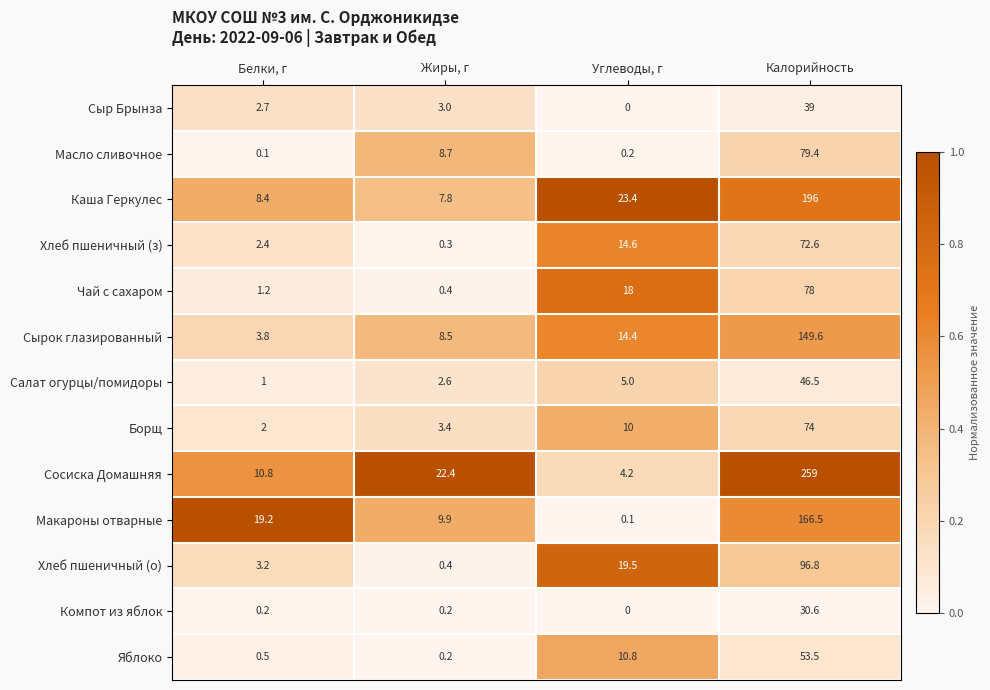

At which category is the sum across all series the highest?

Калорийность